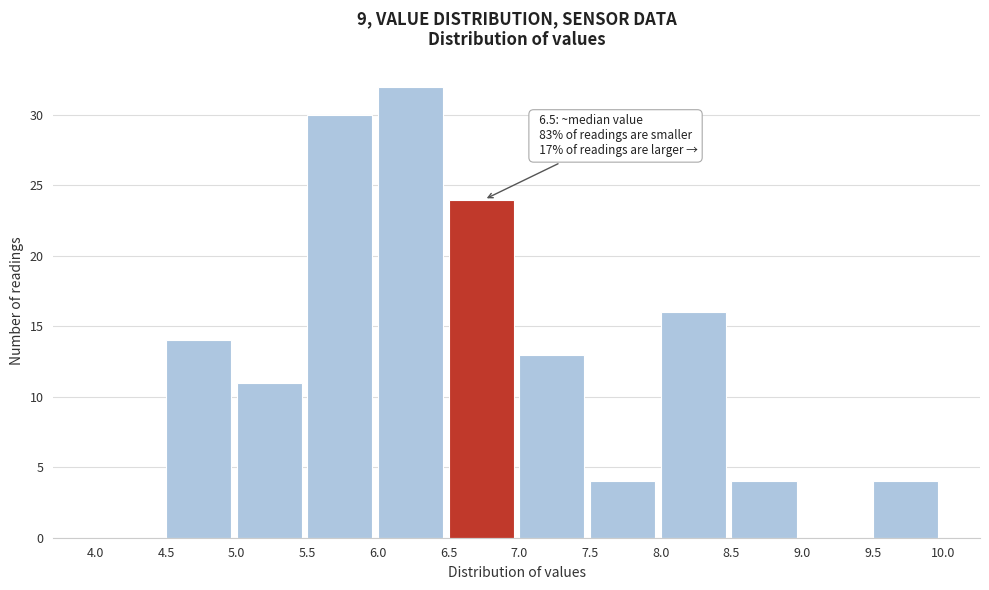

Which range on the x-axis has the tallest bar?

6.0 to 6.5